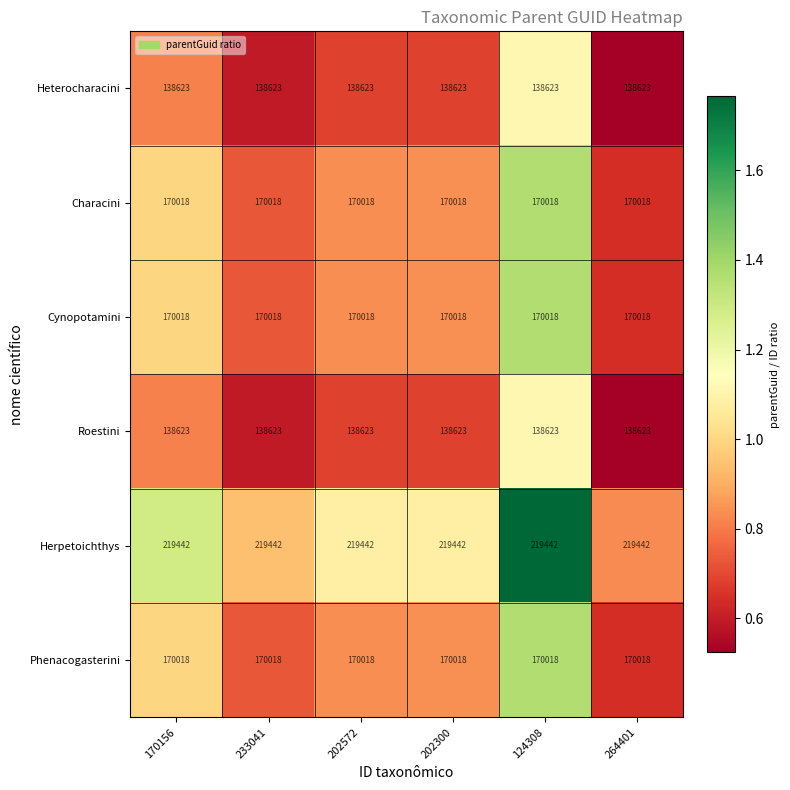

What is the sum of the Heterocharacini values at 233041 and 124308?

277246